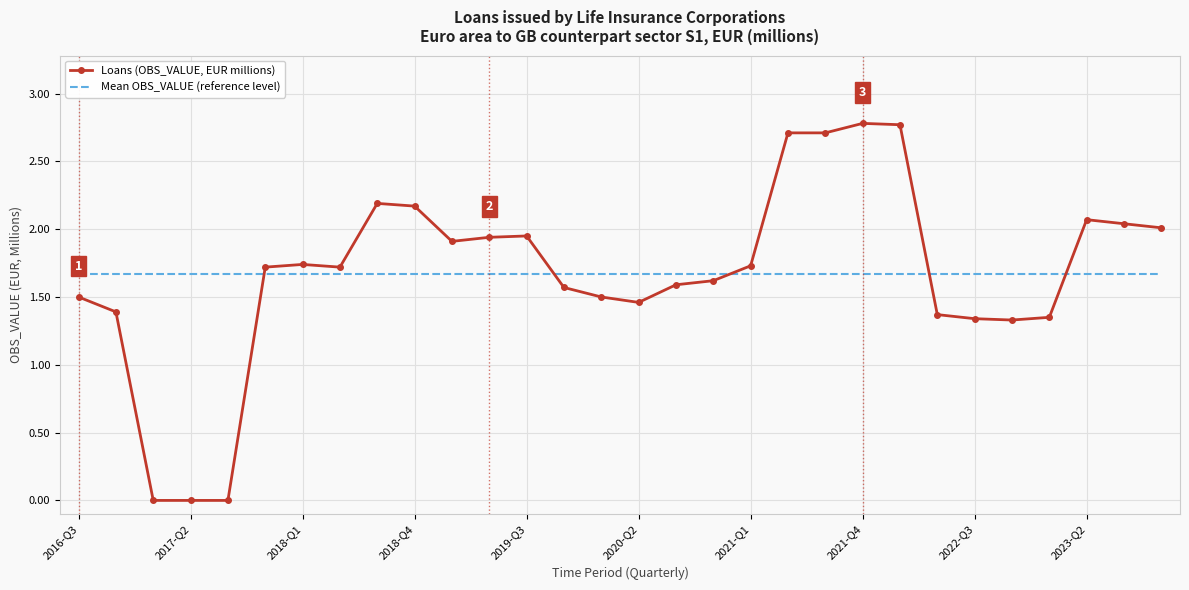

True or false: Loans (OBS_VALUE, EUR millions) has more than 1 interior local peaks.

True